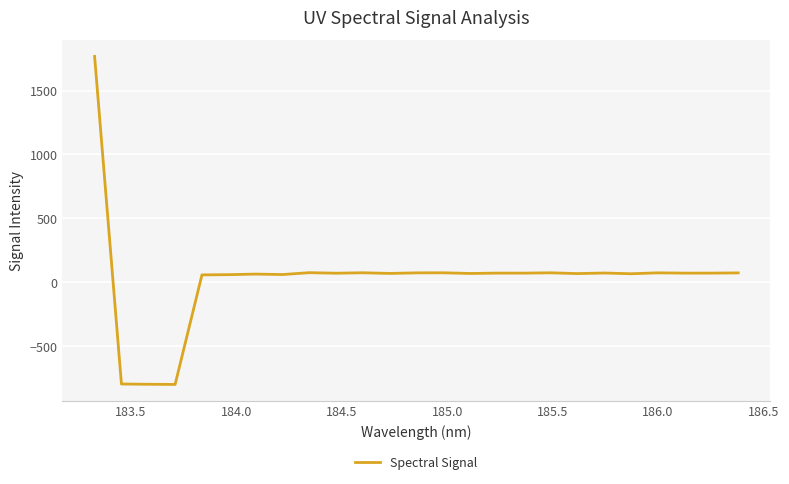

How many series are shown in this chart?

1